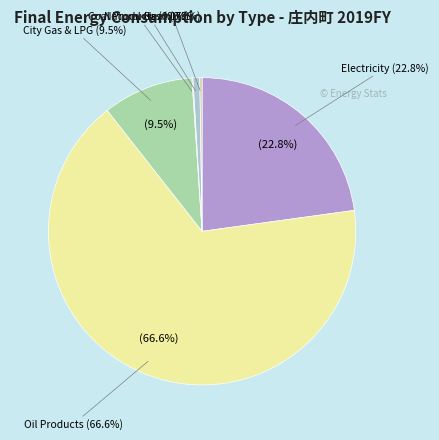

Is there a majority slice in this chart?

Yes